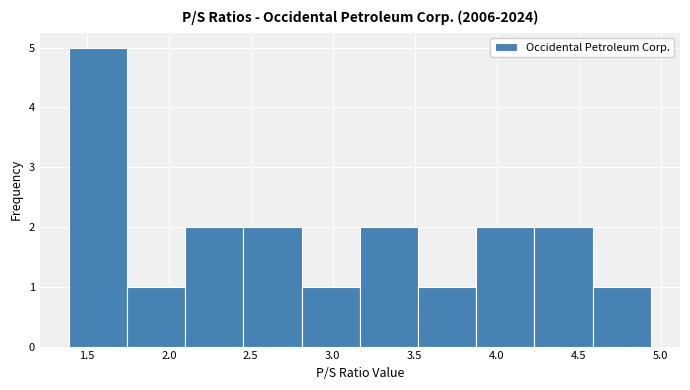

Which range on the x-axis has the tallest bar?

1.390 to 1.745